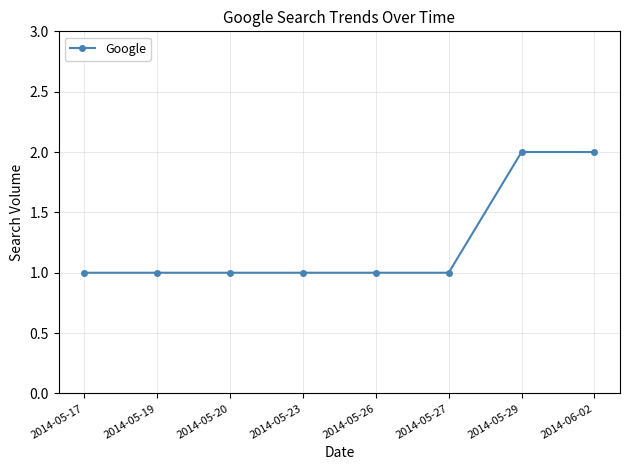

What is the difference between the second highest and minimum values?

1